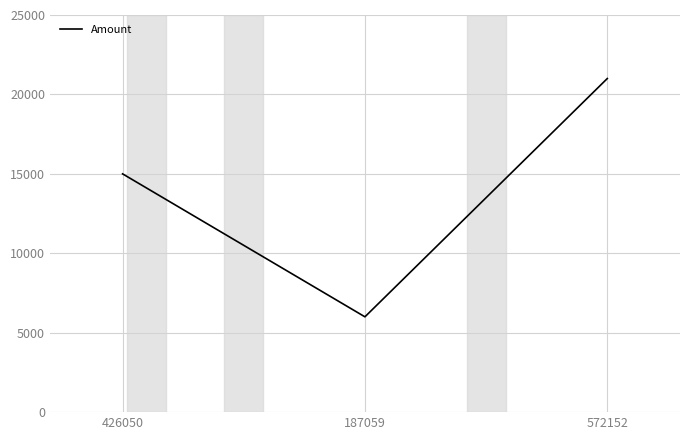

What is the average value?

14000